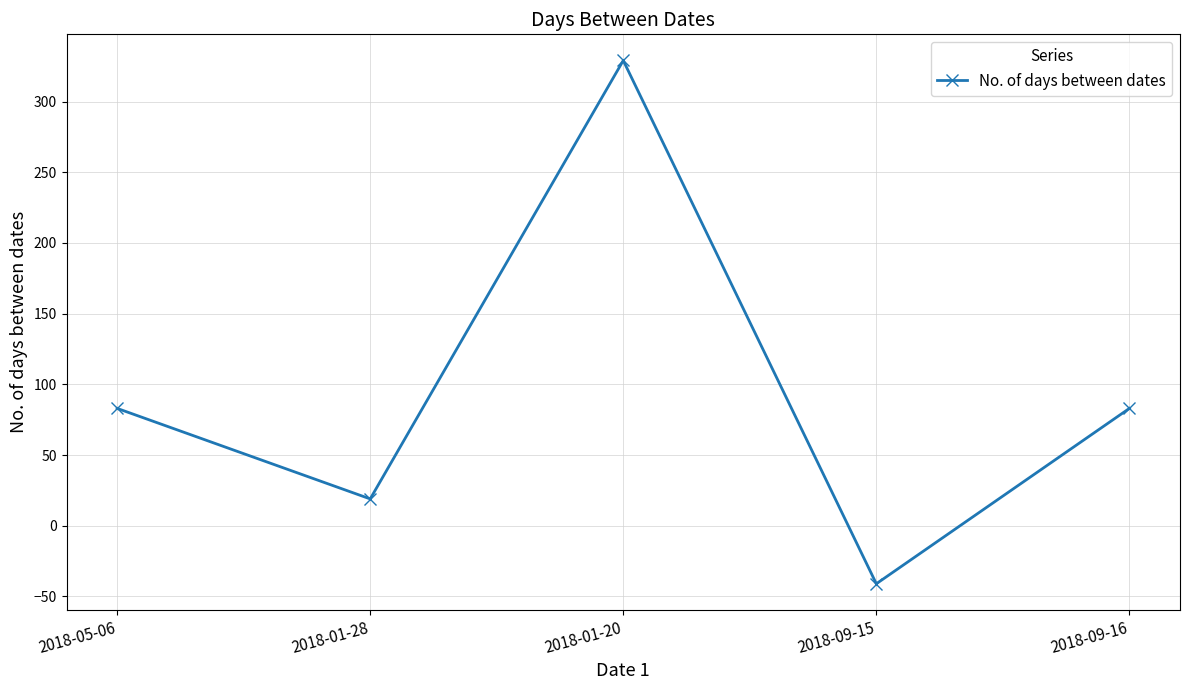

How many values are below zero?

1